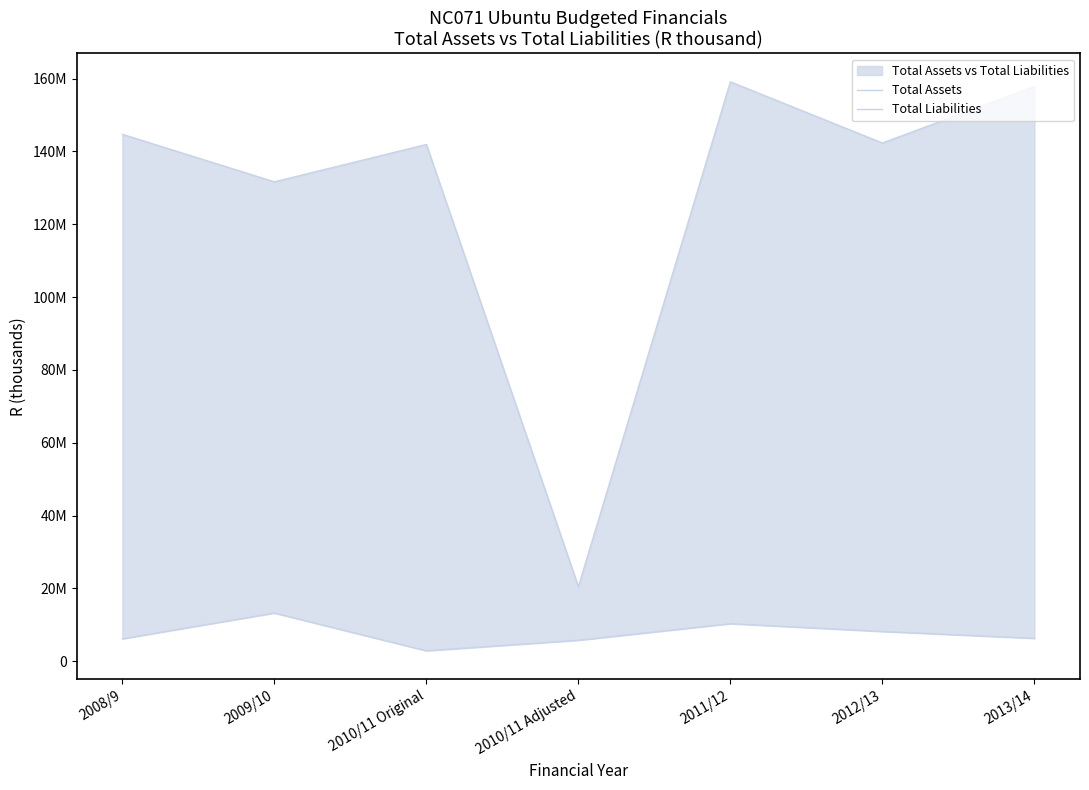

Between 2010/11 Adjusted and 2013/14, which series saw the biggest shift?

Total Assets